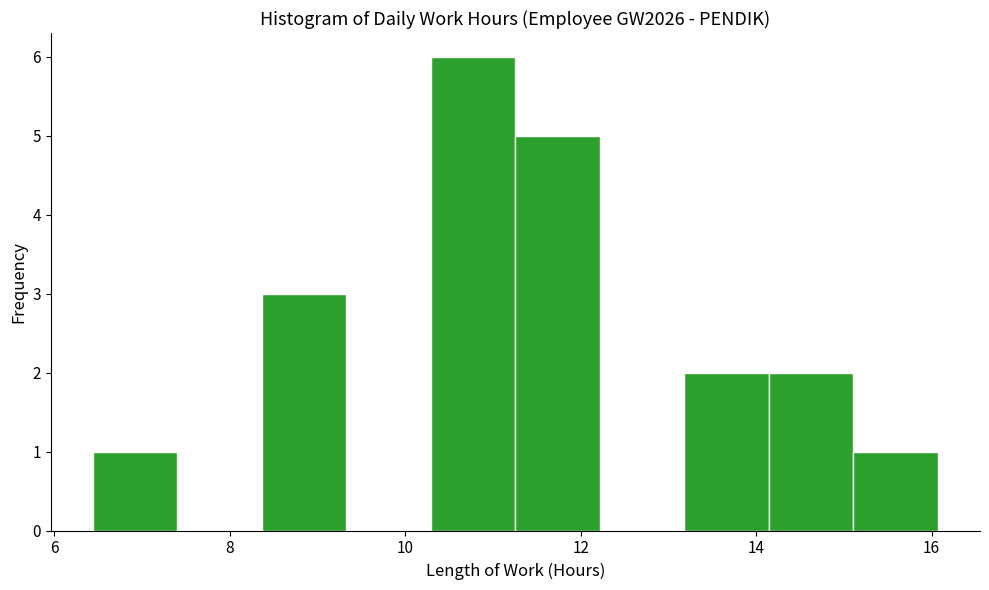

Reading left to right, transcribe this chart: for each bar, give the range it covers on the x-axis and its height. Neither the bar edges nor the heights are printed on the chart, so give them approximately, as read against the axes.

6.4 to 7.4: 1
7.4 to 8.4: 0
8.4 to 9.4: 3
9.4 to 10.2: 0
10.2 to 11.2: 6
11.2 to 12.2: 5
12.2 to 13.2: 0
13.2 to 14.2: 2
14.2 to 15.2: 2
15.2 to 16.0: 1